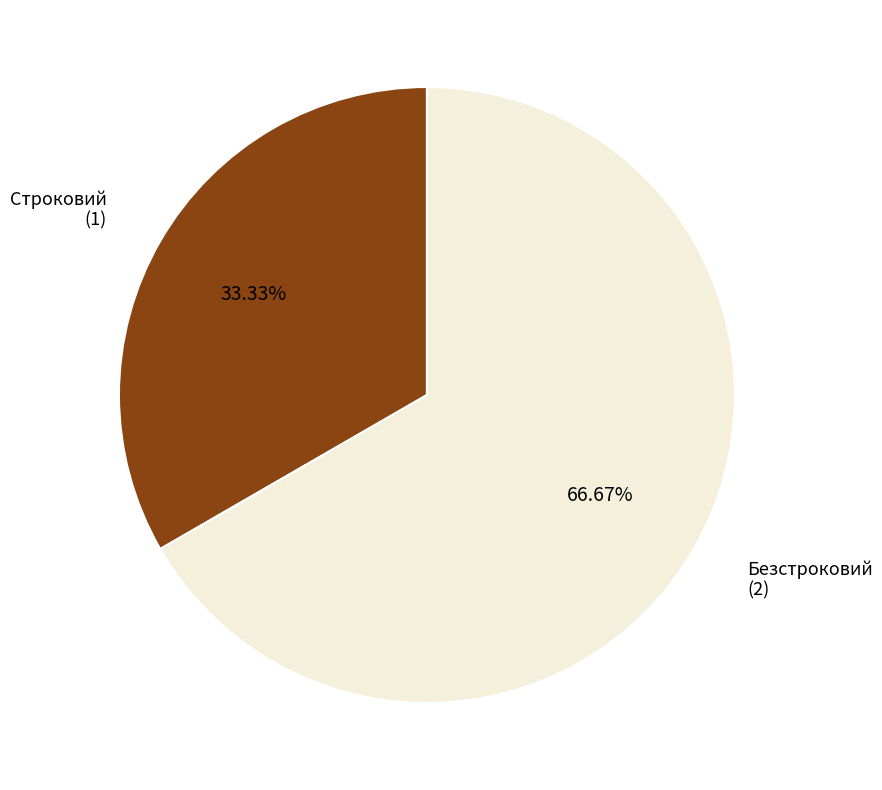

To the nearest percent, what is the combined percentage of Безстроковий and Строковий?

100%